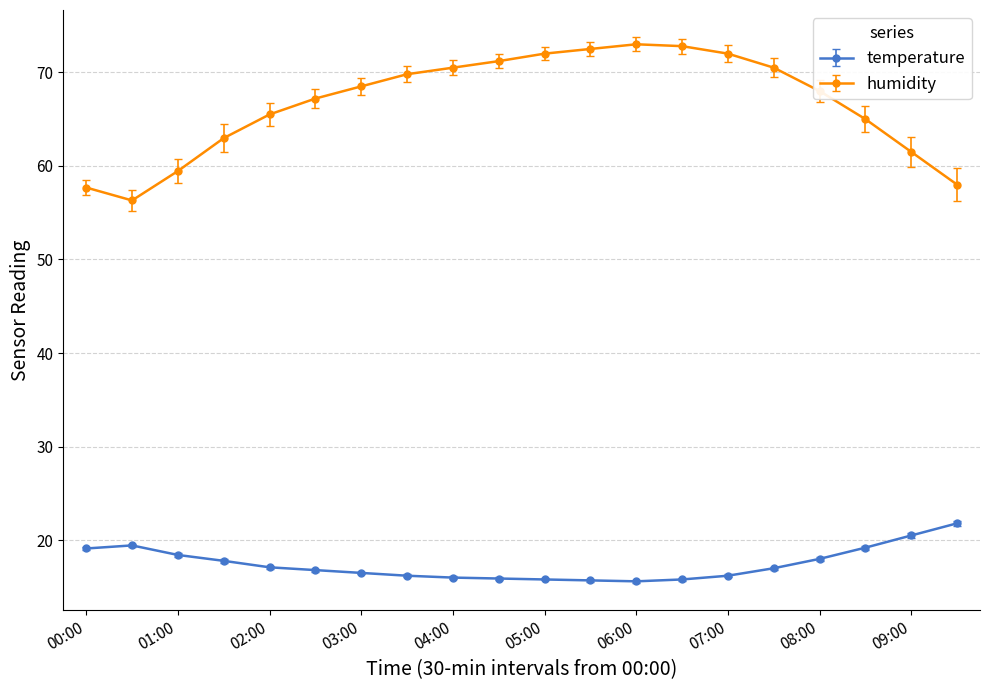

Which series has the largest total across all categories?

humidity